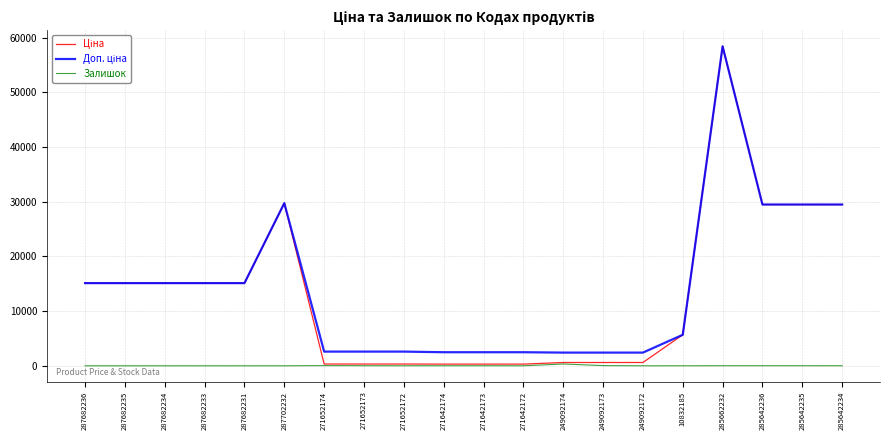

At which category is the sum across all series the highest?

285662232